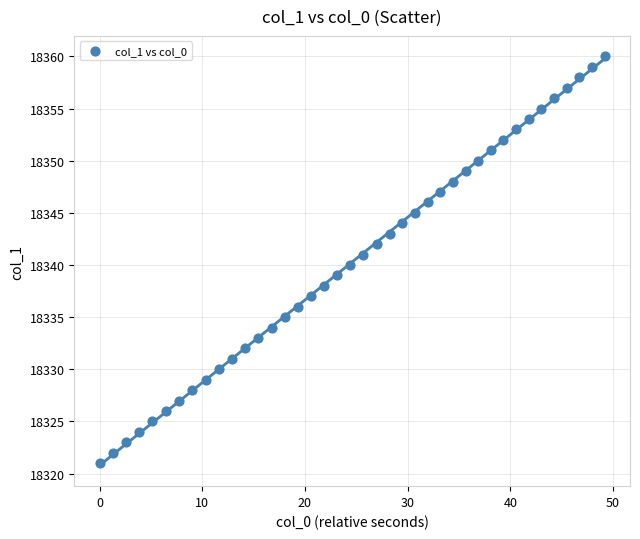

What is the range of Y values (max minus min)?

39